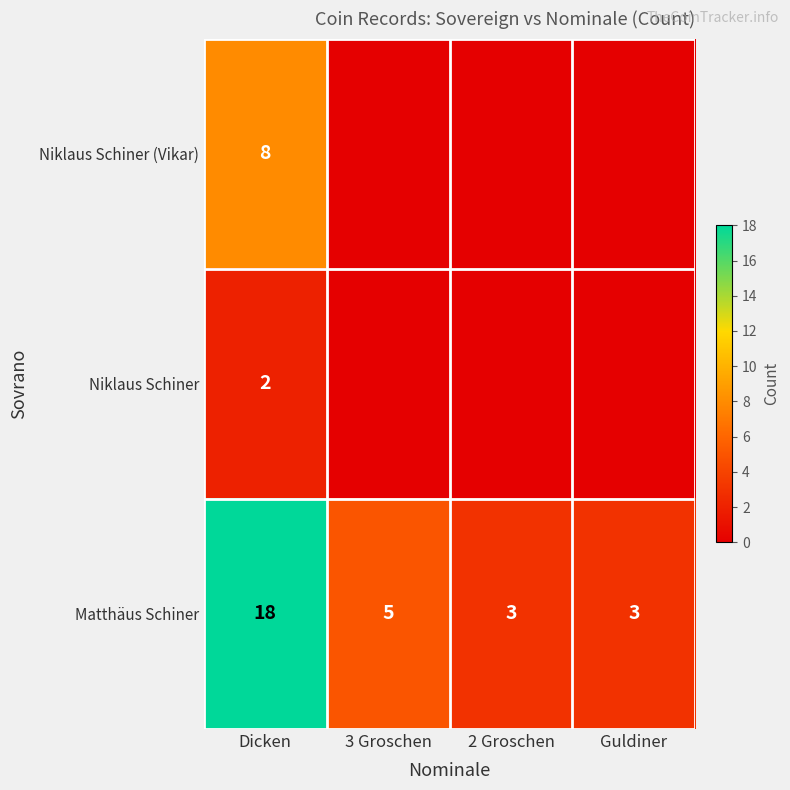

Is the value of Matthäus Schiner at Dicken greater than the value of Niklaus Schiner at Dicken?

Yes